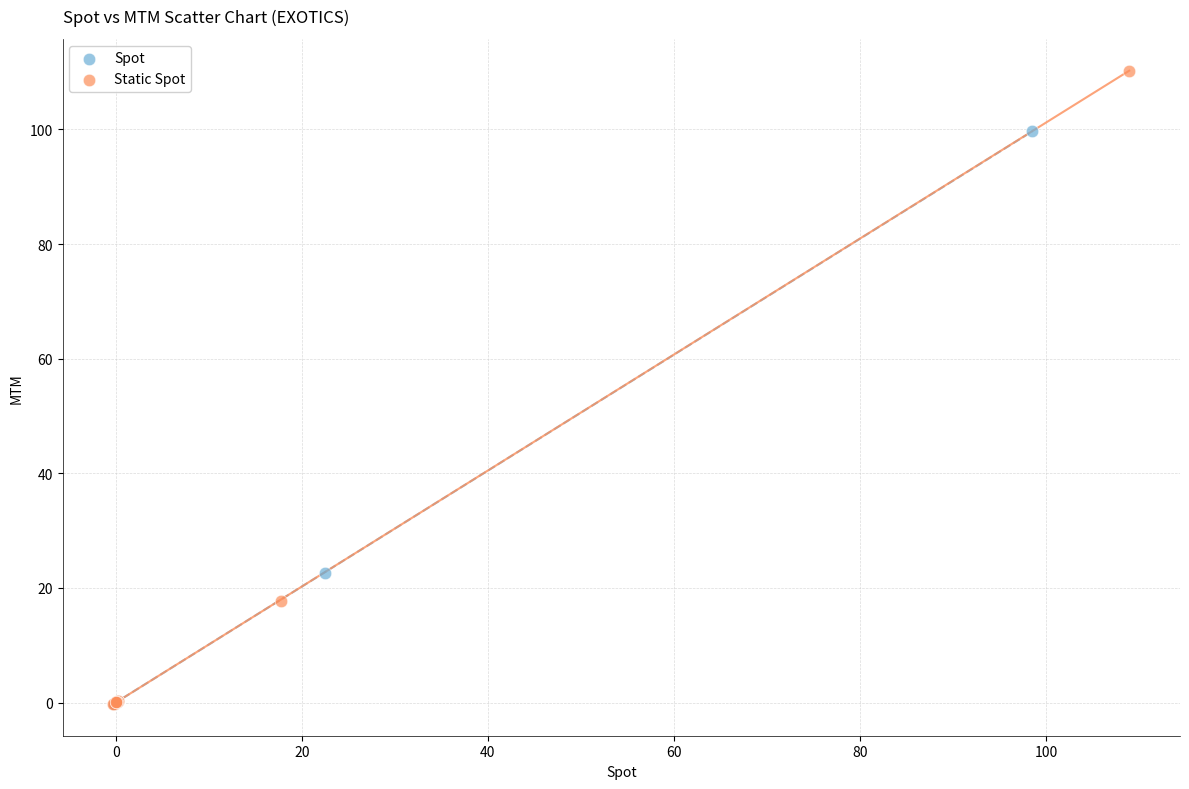

Which series has the largest Y range (max minus min)?

Static Spot